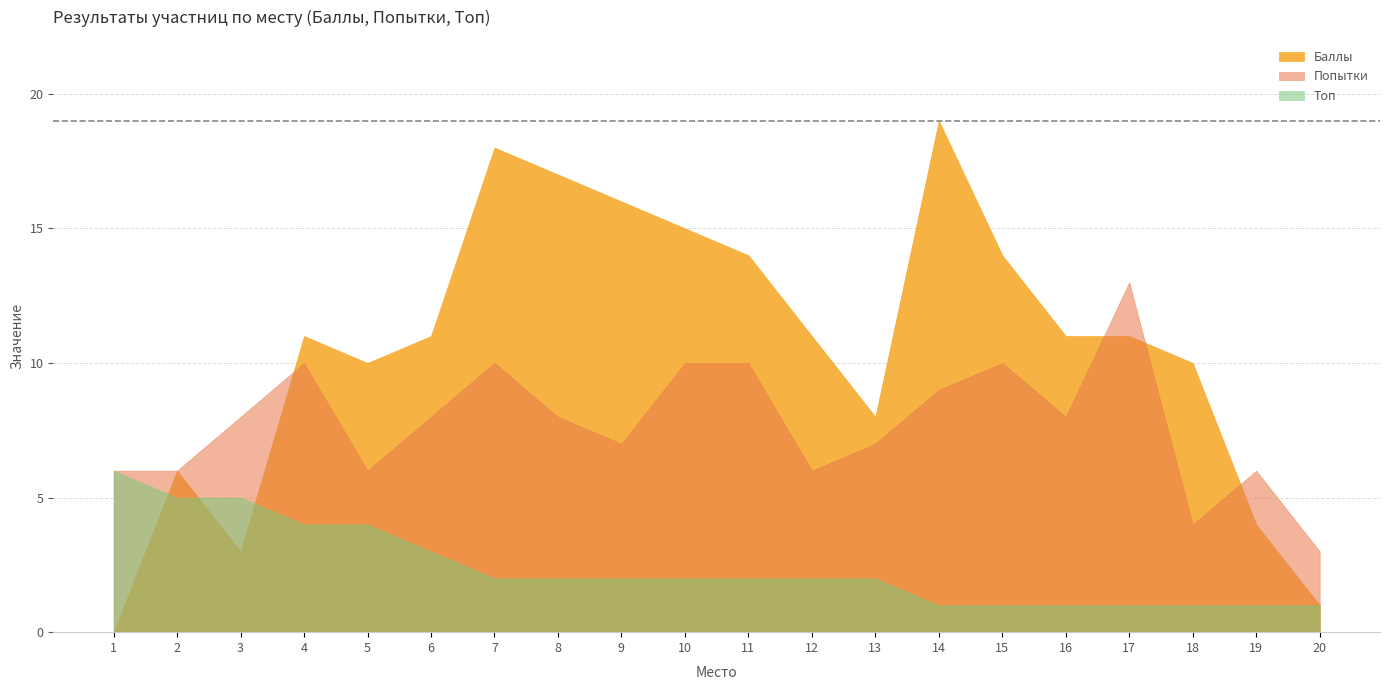

How many series are shown in this chart?

3